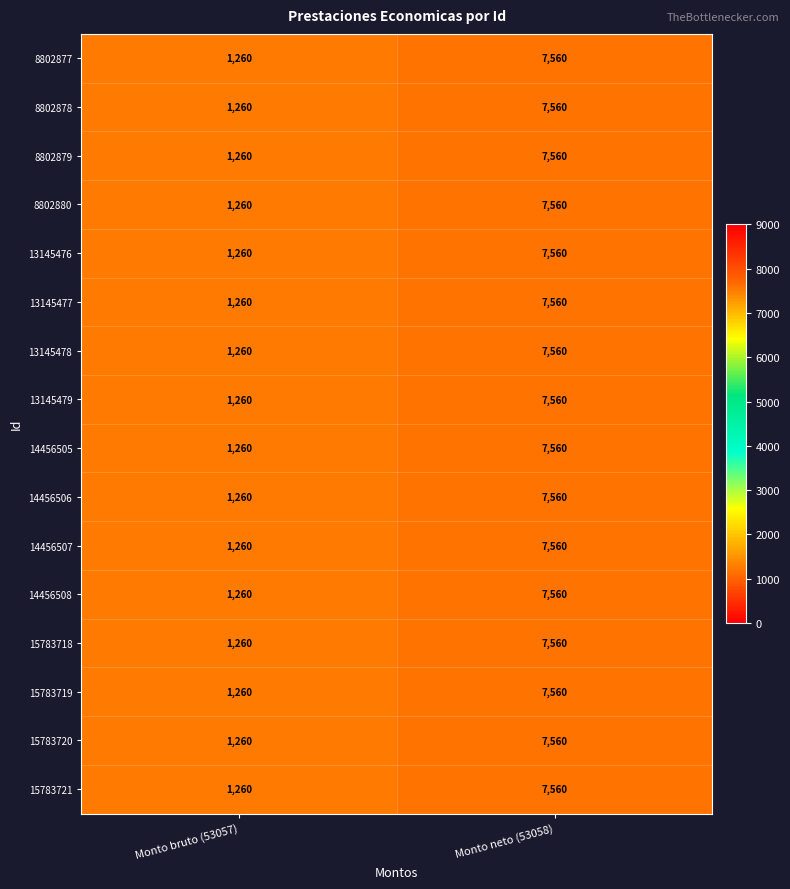

Where is 13145477 nearest to the value 4410?

Monto bruto (53057)